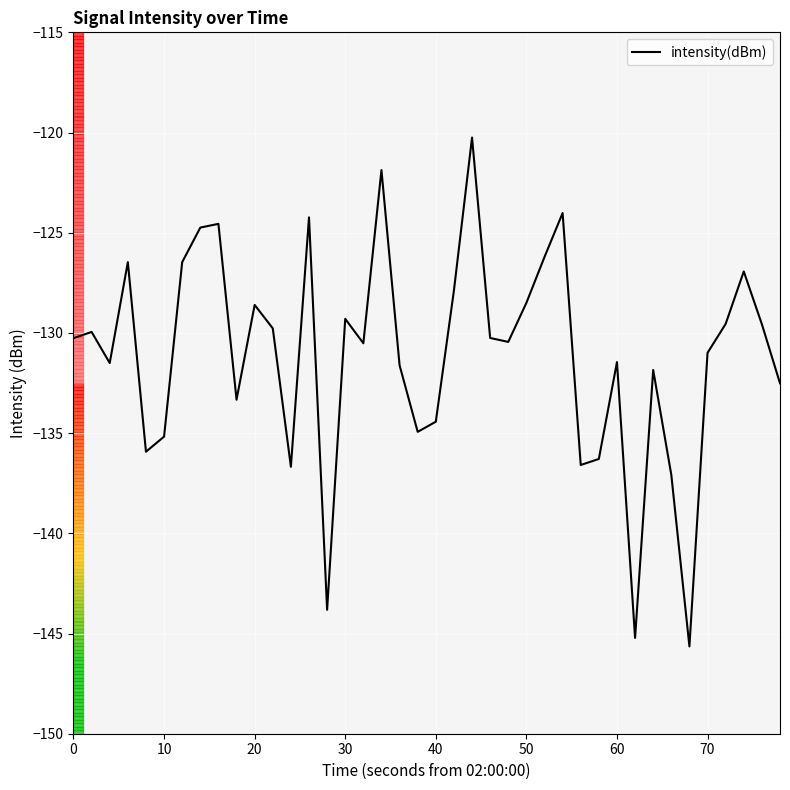

What is the difference between the maximum and minimum values?

25.4